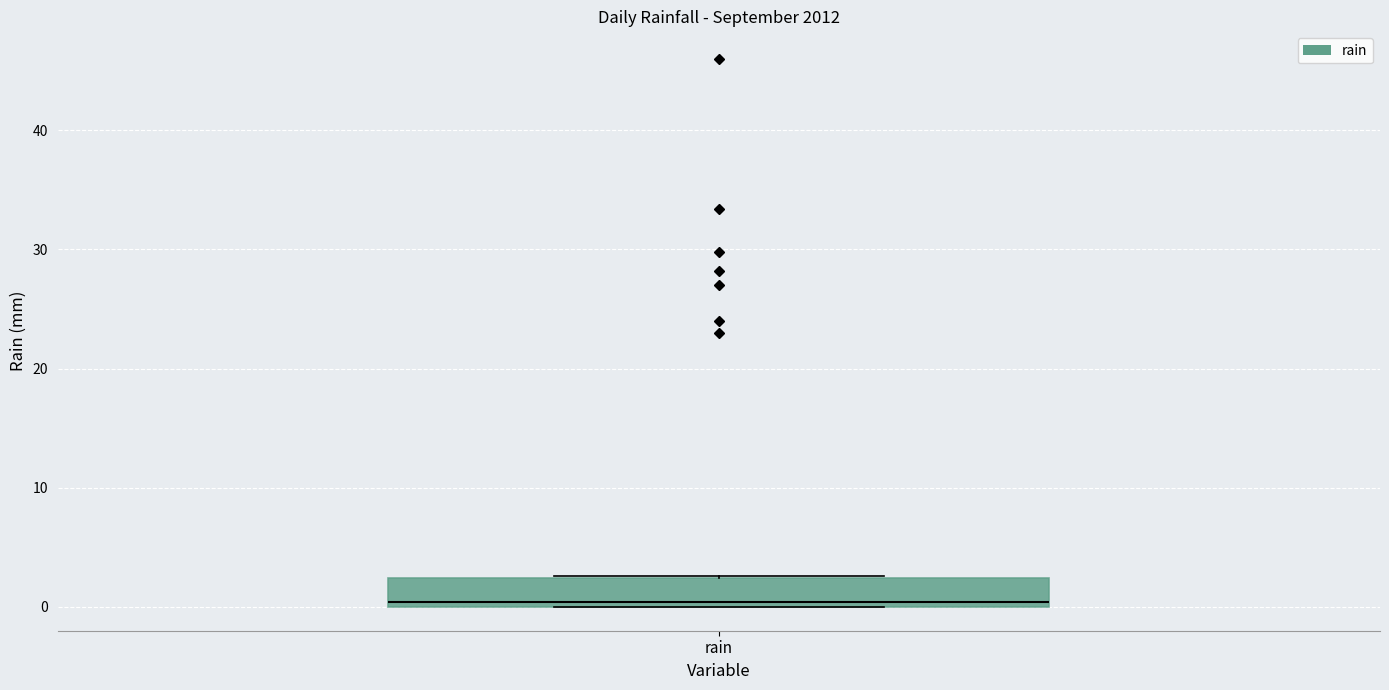

Where is the lower edge of the box for rain on the y-axis? The values are not printed on the chart, so give them approximately, as read against the axis.

0